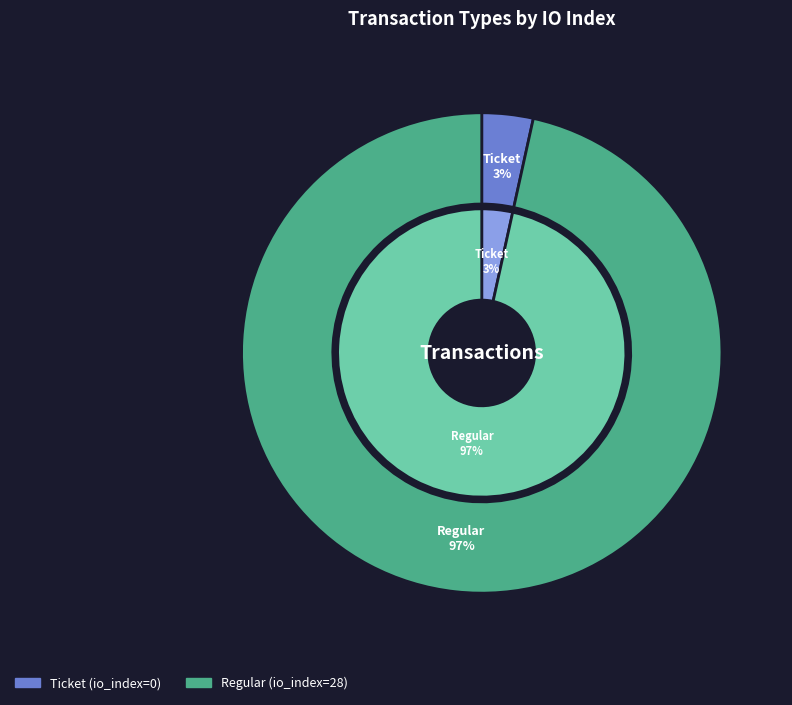

Combined, do Regular (io_index=28) and Ticket (io_index=0) account for over 50%?

Yes